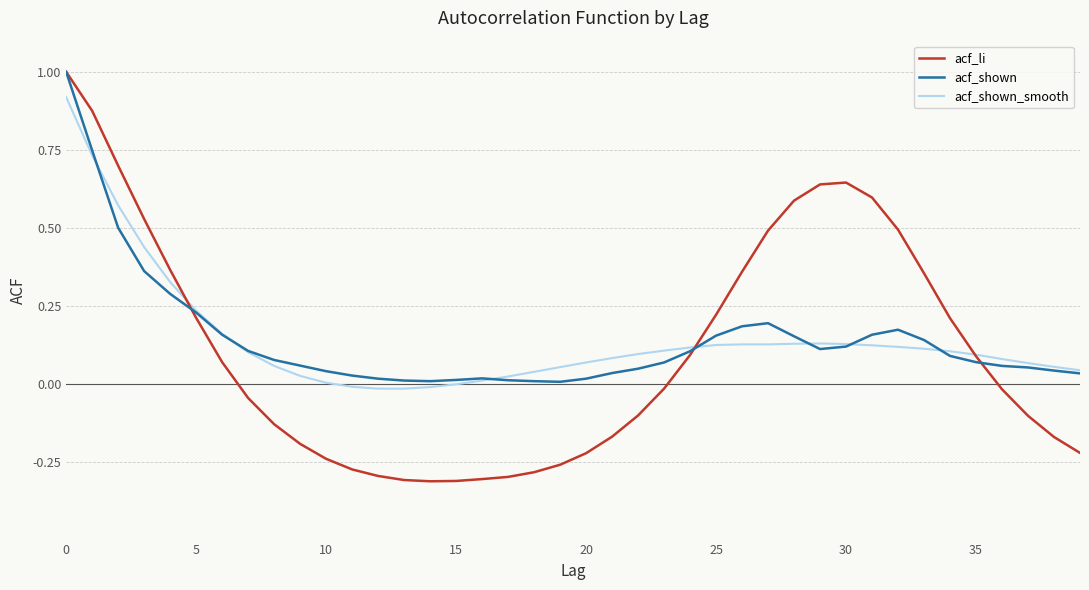

What is the maximum value shown in the chart?

1.0